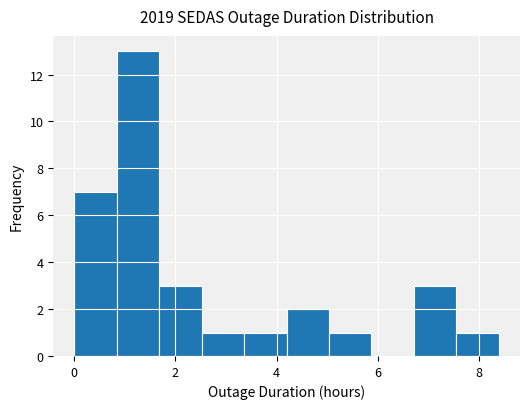

Reading left to right, transcribe this chart: for each bar, give the range it covers on the x-axis and its height. Neither the bar edges nor the heights are printed on the chart, so give them approximately, as read against the axes.

0.0 to 0.8: 7
0.8 to 1.6: 13
1.6 to 2.6: 3
2.6 to 3.4: 1
3.4 to 4.2: 1
4.2 to 5.0: 2
5.0 to 5.8: 1
5.8 to 6.8: 0
6.8 to 7.6: 3
7.6 to 8.4: 1